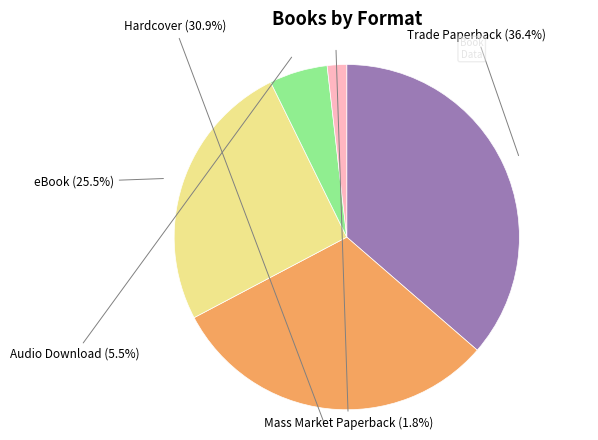

Is there a majority slice in this chart?

No